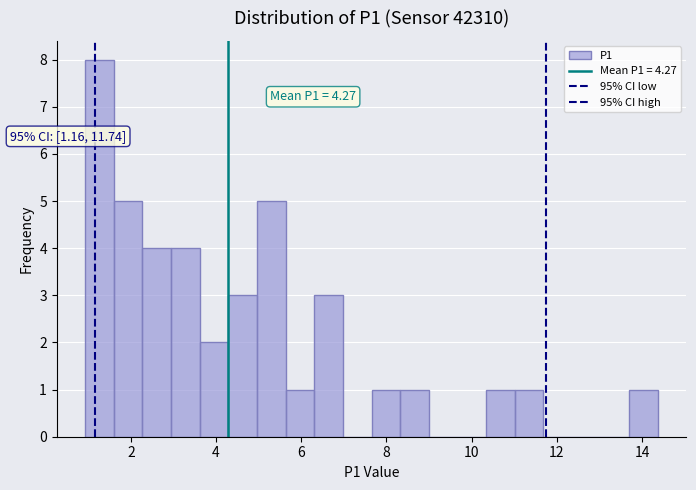

Read against the x-axis, roughly where is the centre of the tallest bar?

1.2